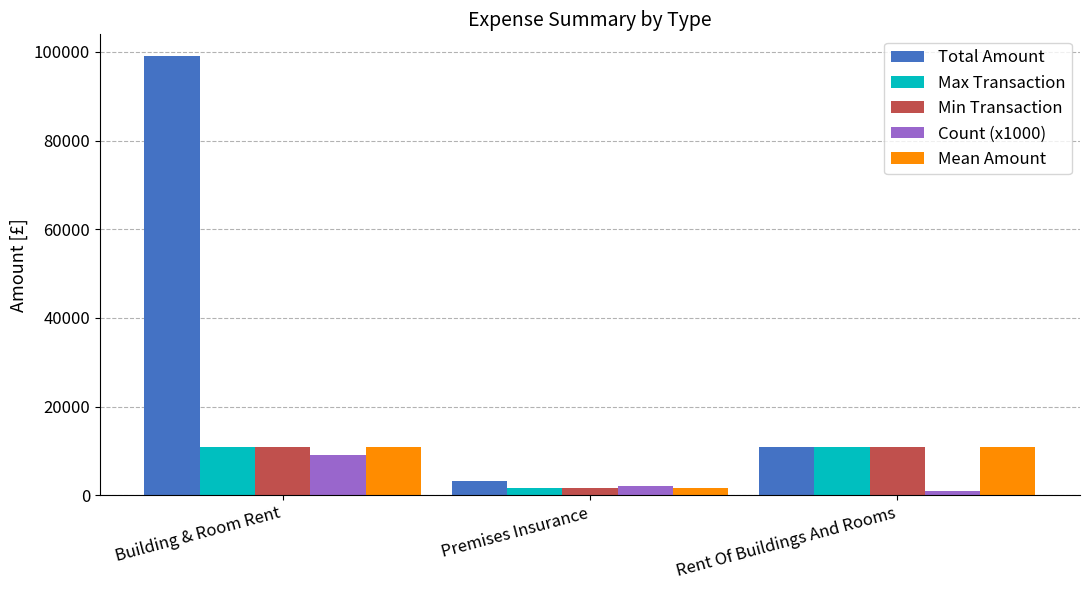

What is the difference between the second highest and minimum values in the Count (x1000) series?

1000.0